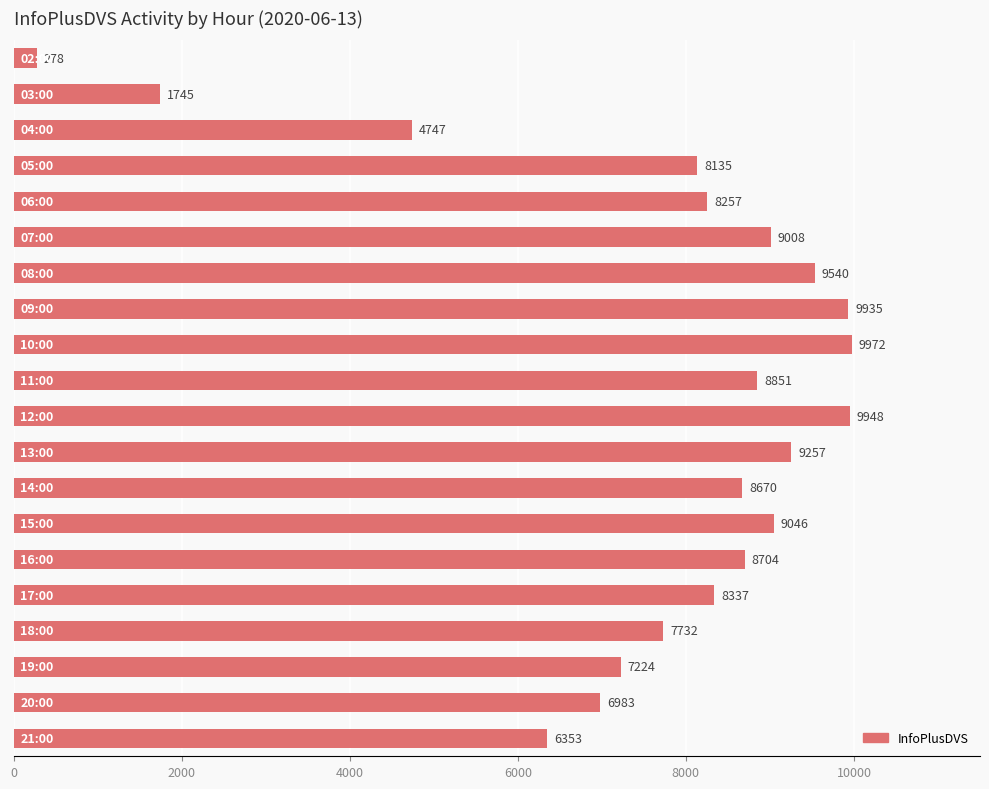

What is the value of the 9th bar from the top?

9972